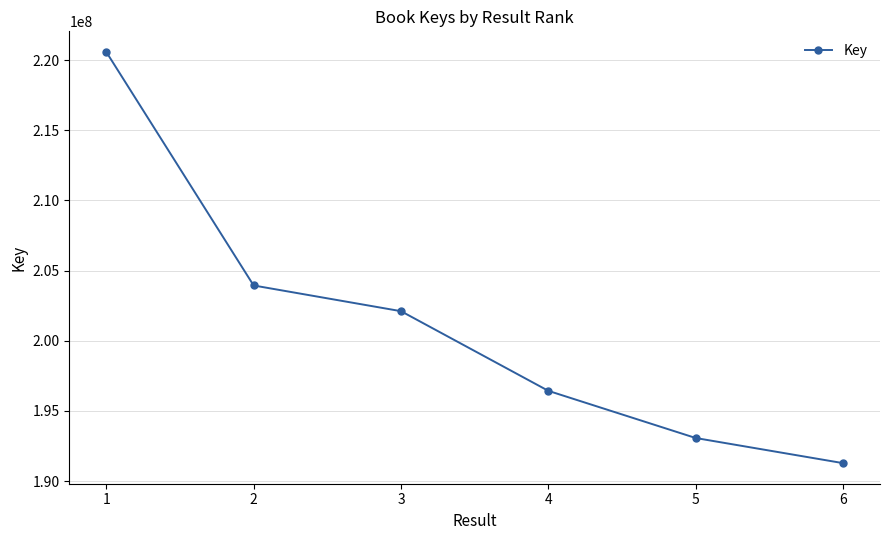

What is the ratio of the value at 2 to the value at 4?

1.0